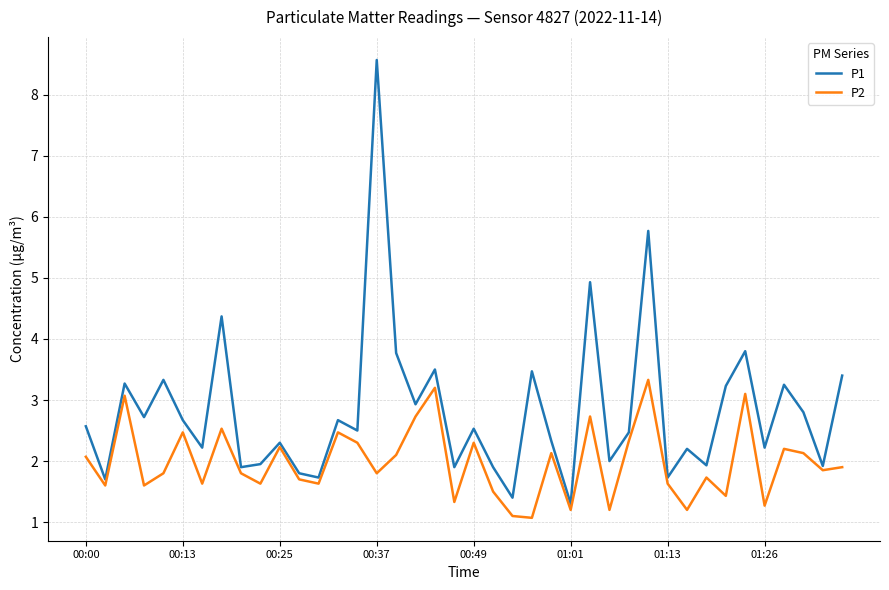

Count the number of data series in this chart.

2